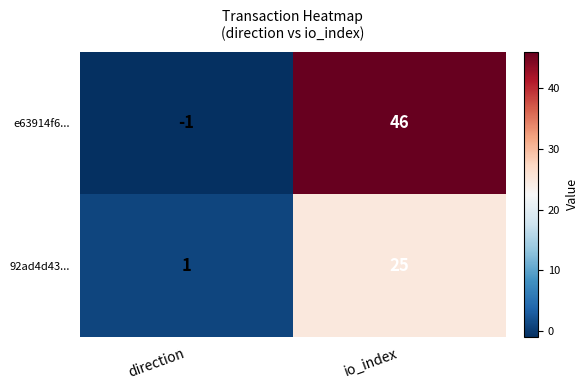

At io_index, list the series in order from largest to smallest.

e63914f6..., 92ad4d43...